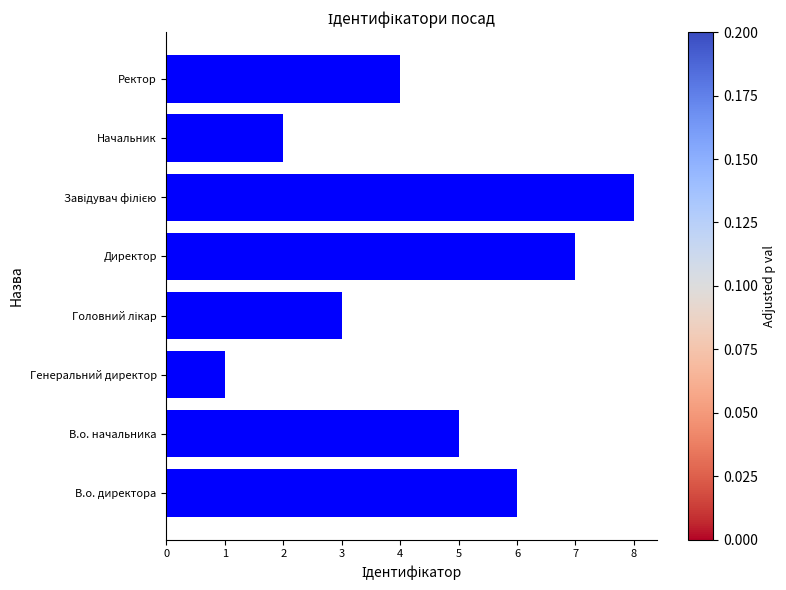

Approximately how many times larger is the value at Директор compared to В.о. начальника?

1.4